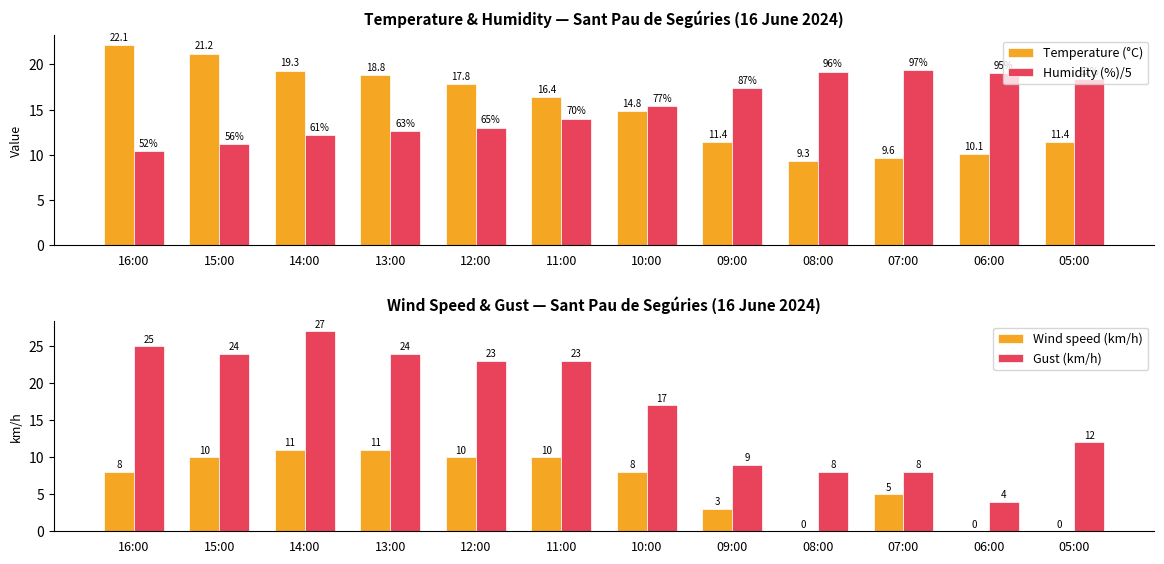

What is the average value of the Humidity (%)/5 series?

15.2